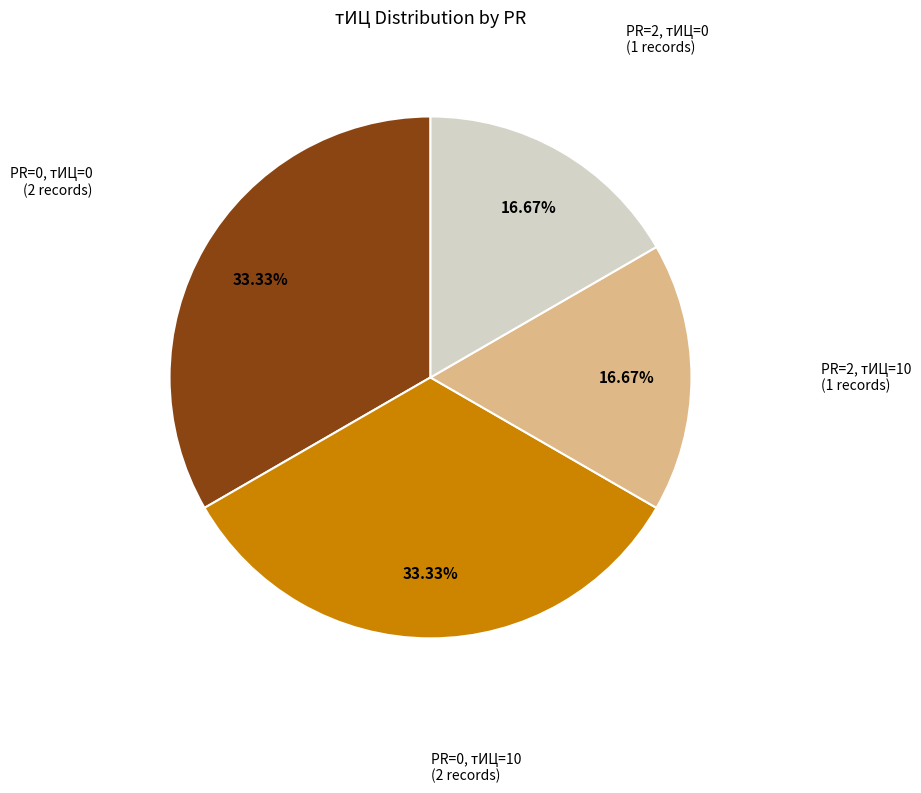

Does any single category account for the majority?

No